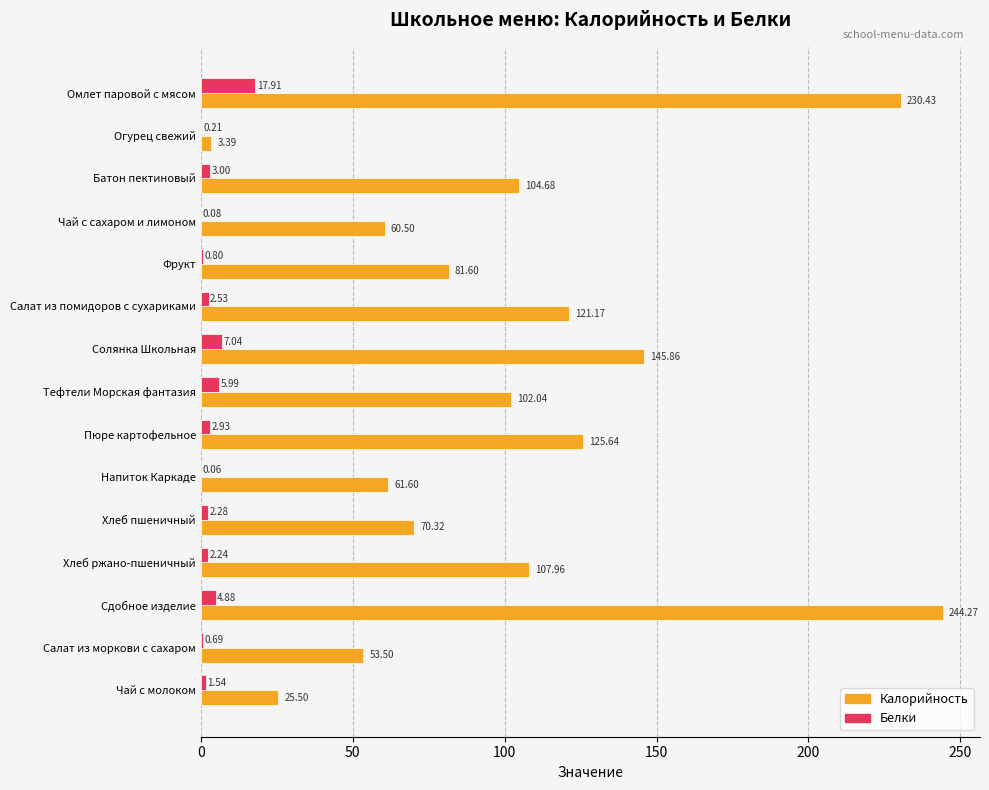

What is the total value across all series at Пюре картофельное?

128.6